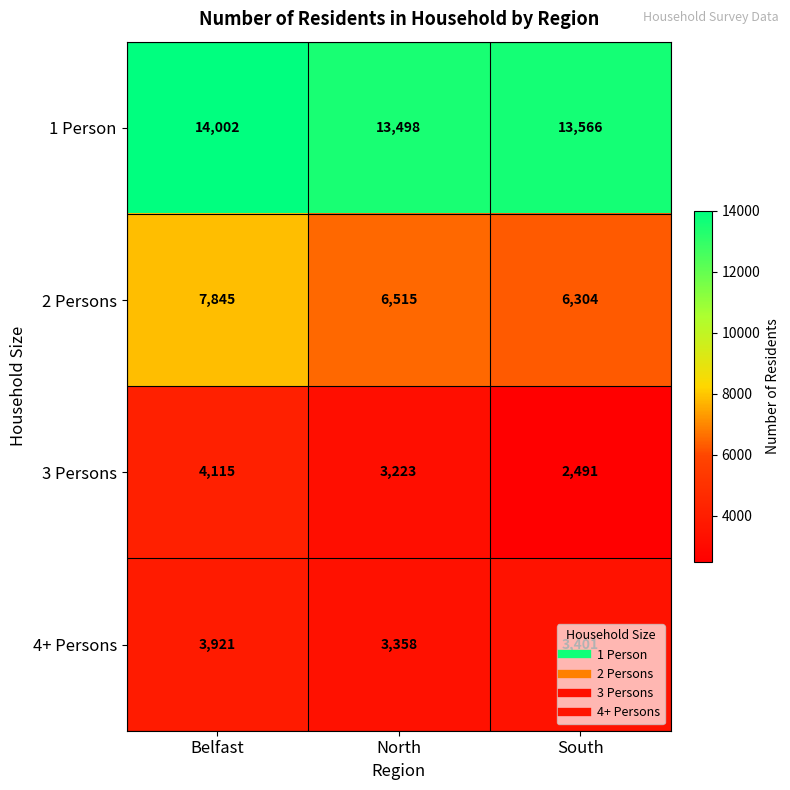

Which series has the widest spread of values?

3 Persons